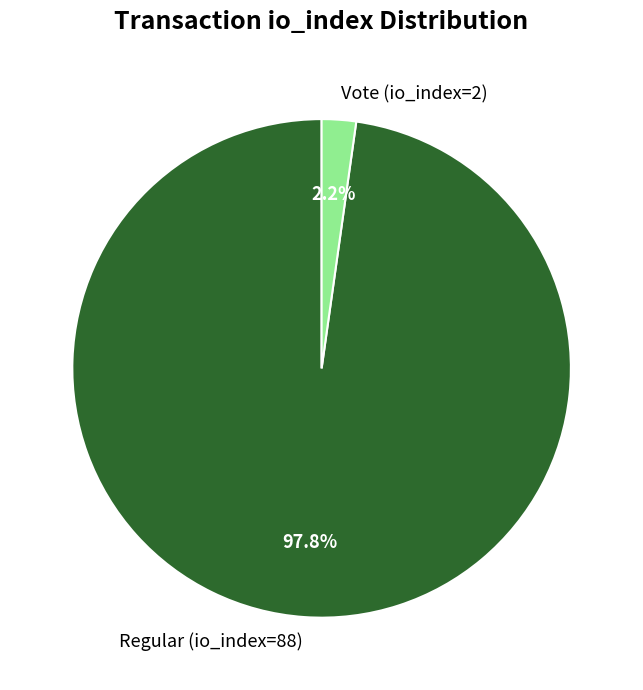

How many segments does this pie chart have?

2